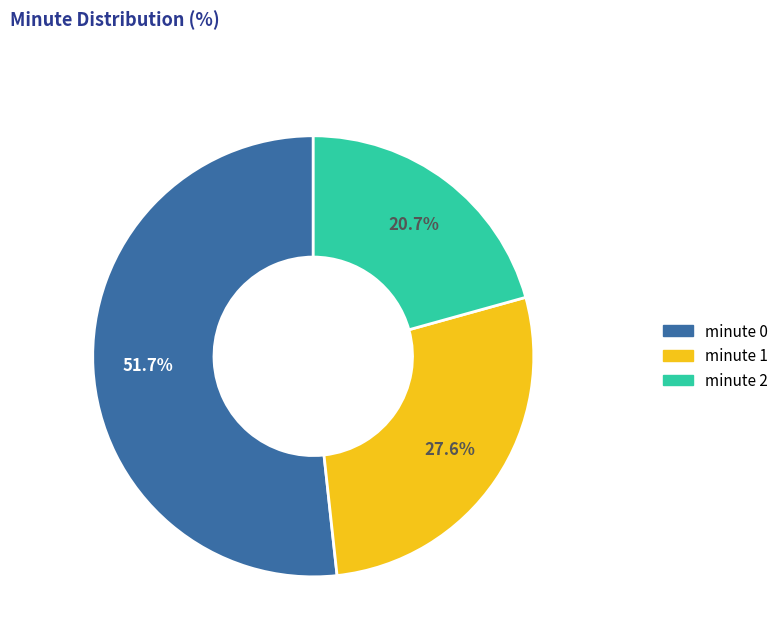

How many segments does this pie chart have?

3